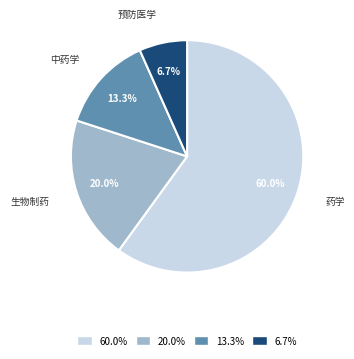

Which slice represents more than half of the pie?

药学